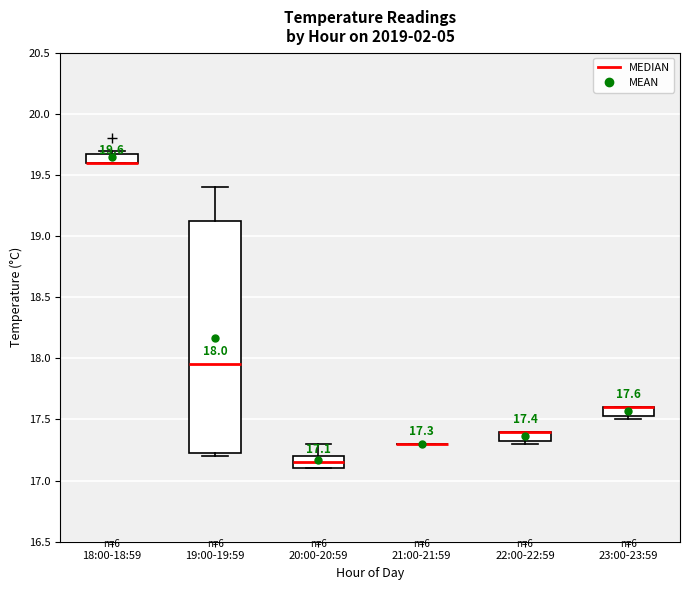

Which box is the tallest, from its lower edge to its upper edge?

19:00-19:59